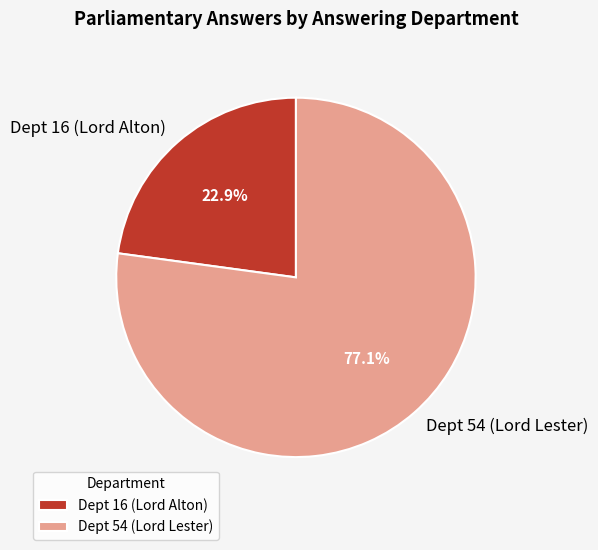

To the nearest percent, what is the combined percentage of Dept 16 (Lord Alton) and Dept 54 (Lord Lester)?

100%